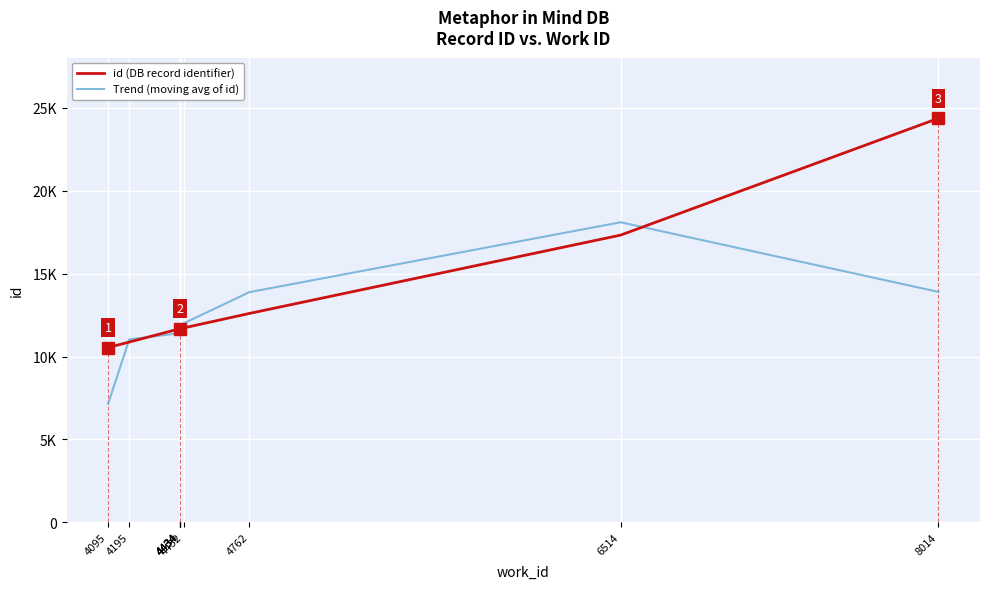

How many lines are shown in the chart?

2